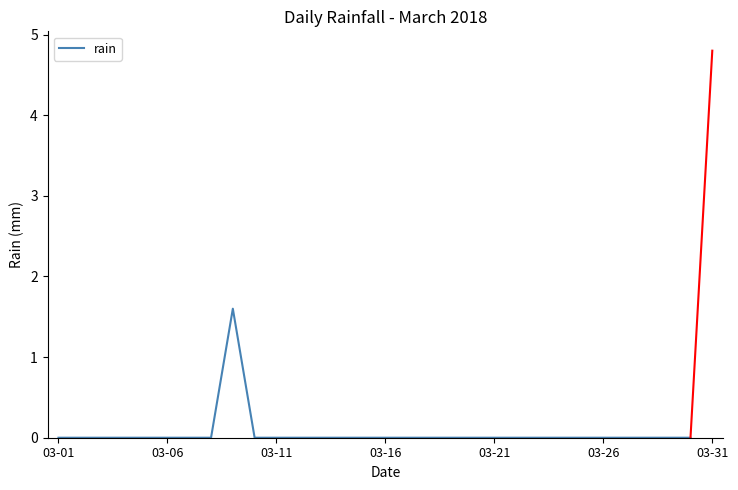

What is the maximum value shown in the chart?

1.6